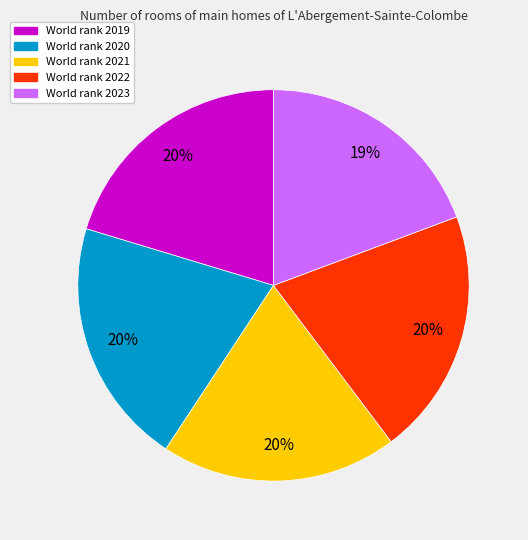

Approximately how many times larger is the value at World rank 2023 compared to World rank 2020?

0.9